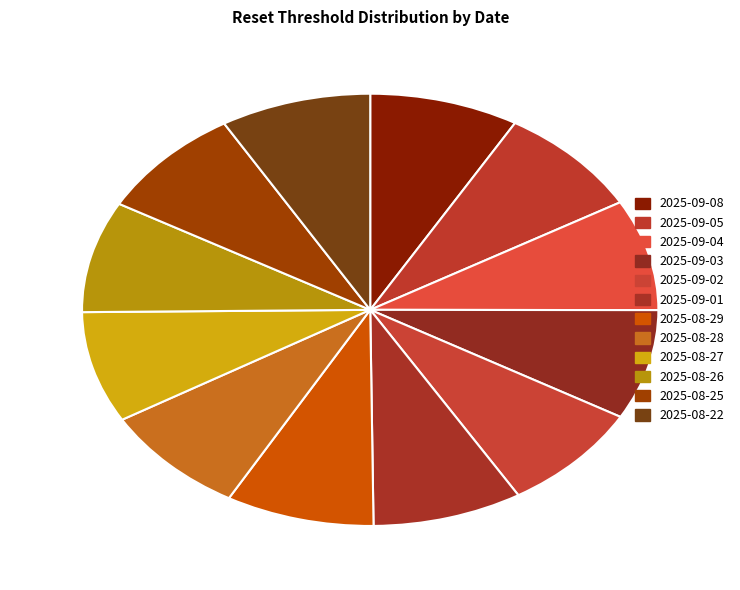

How many segments does this pie chart have?

12